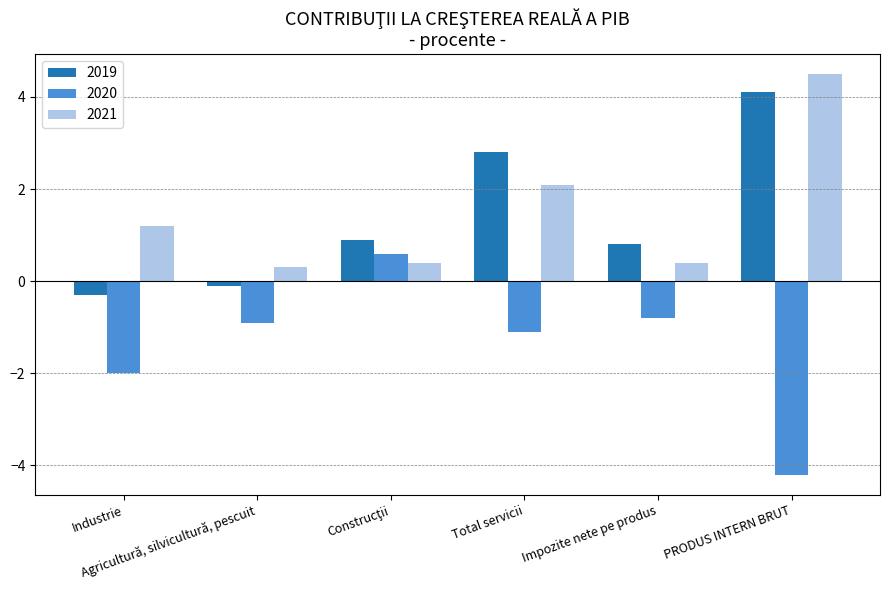

What is the difference between the maximum and second lowest values in the 2021 series?

4.1